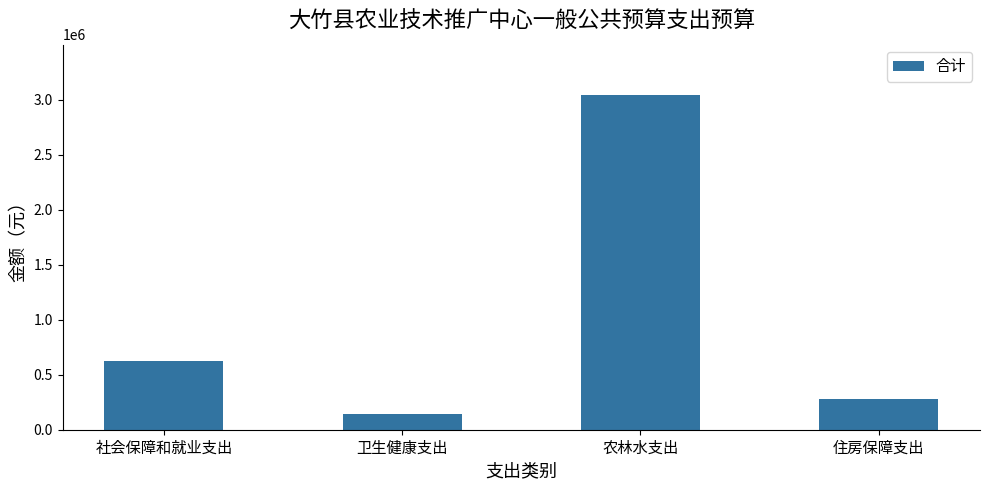

What is the difference between the maximum and minimum values?

2899500